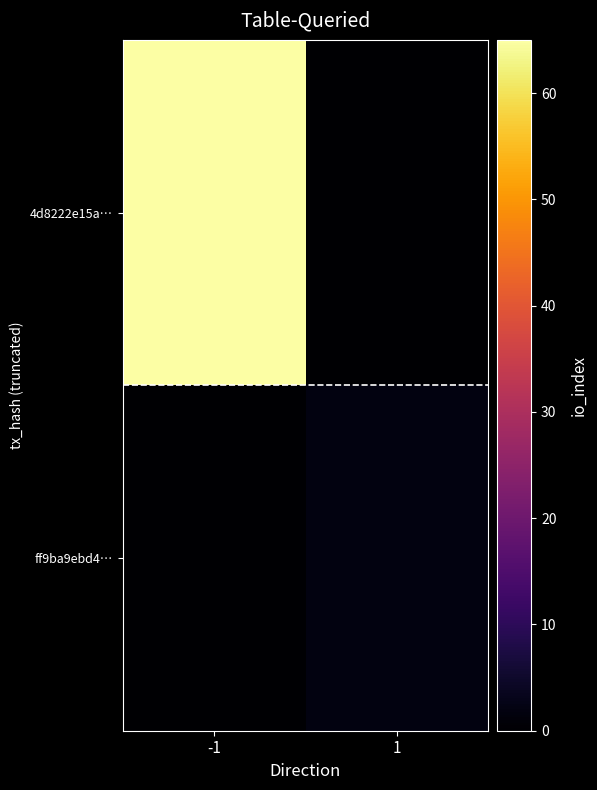

What is the spread (max minus min) of values at -1?

65